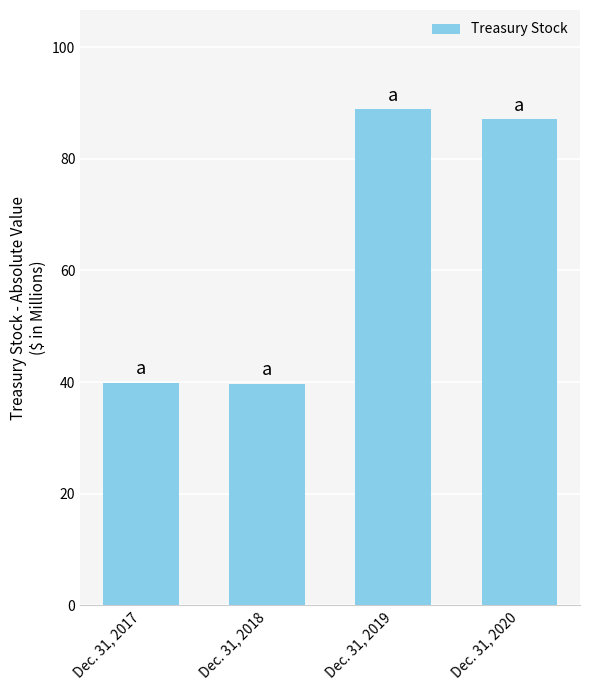

How many series are shown in this chart?

1